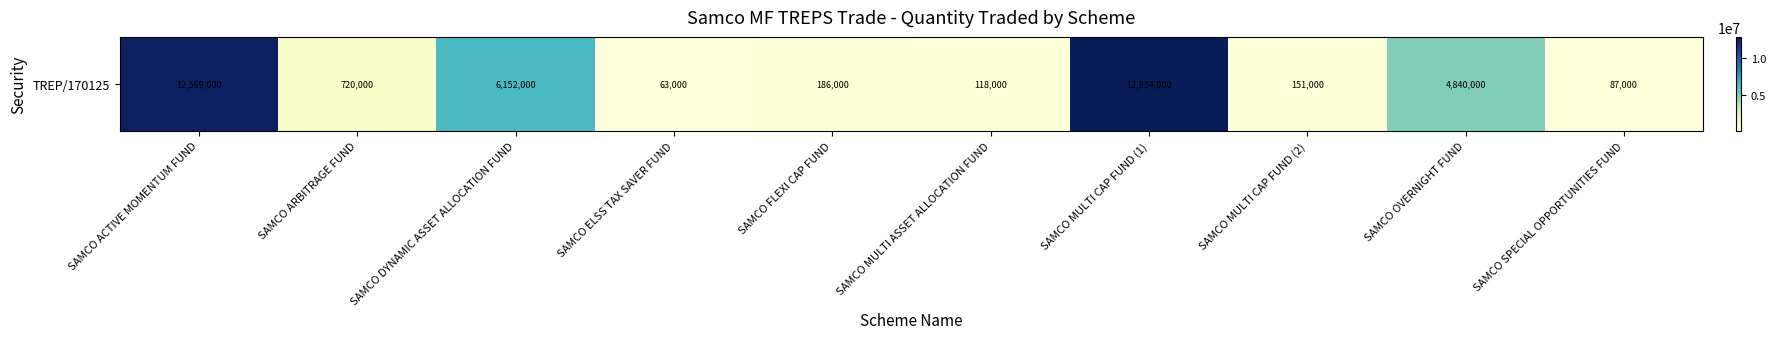

Where is the data nearest to the value 6448500?

SAMCO DYNAMIC ASSET ALLOCATION FUND